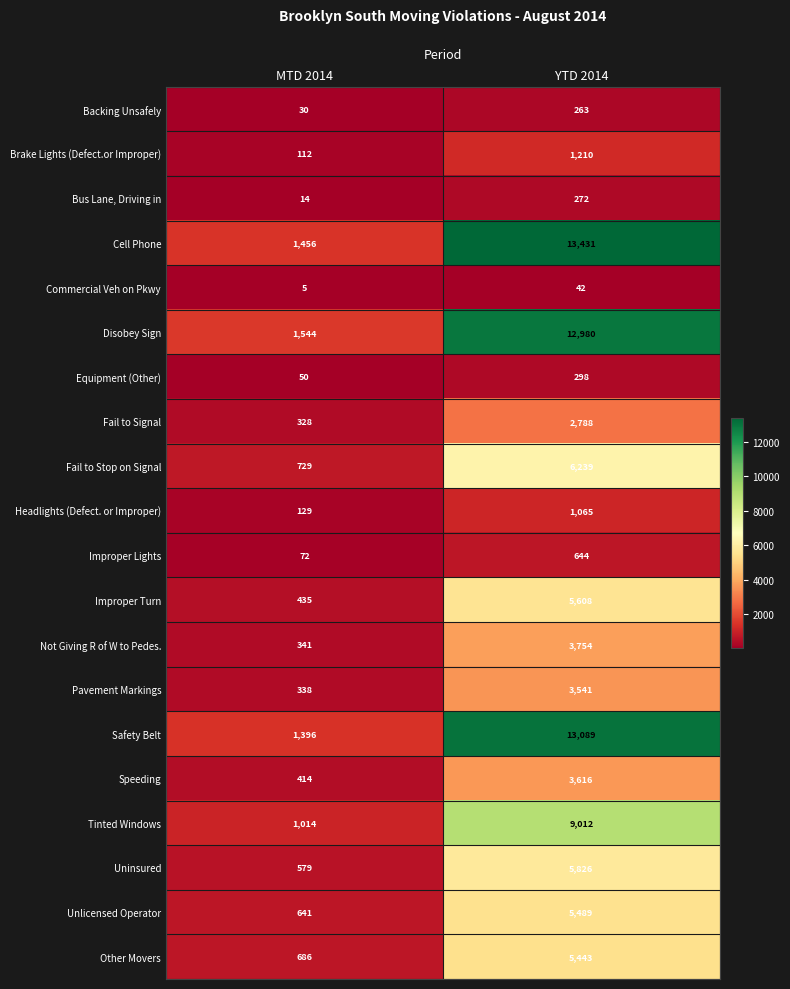

Which series has the largest total across all categories?

Cell Phone